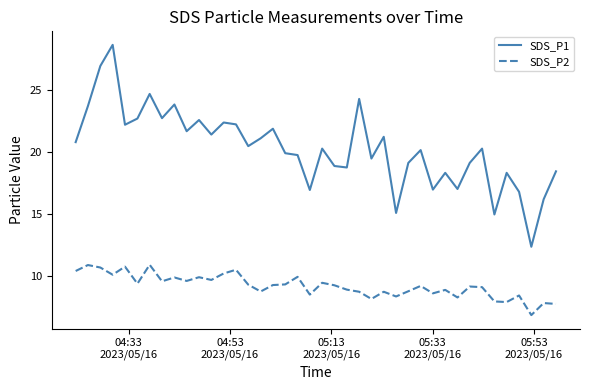

Which series has the largest total across all categories?

SDS_P1